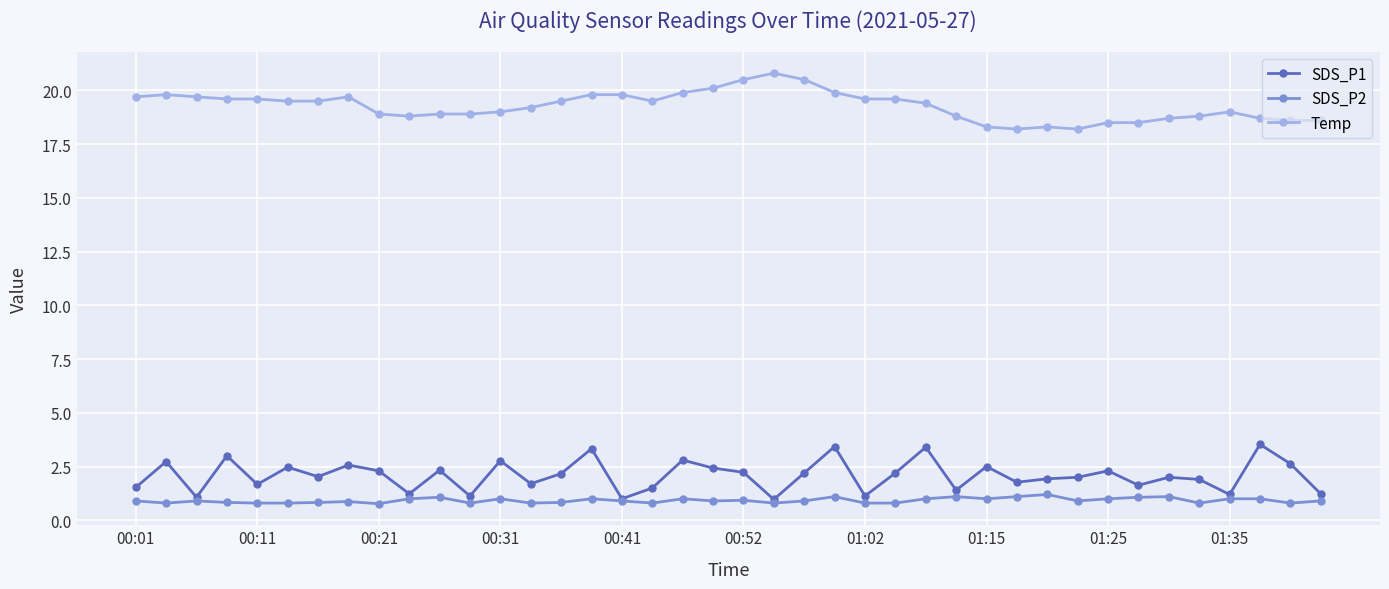

Which series has the largest total across all categories?

Temp